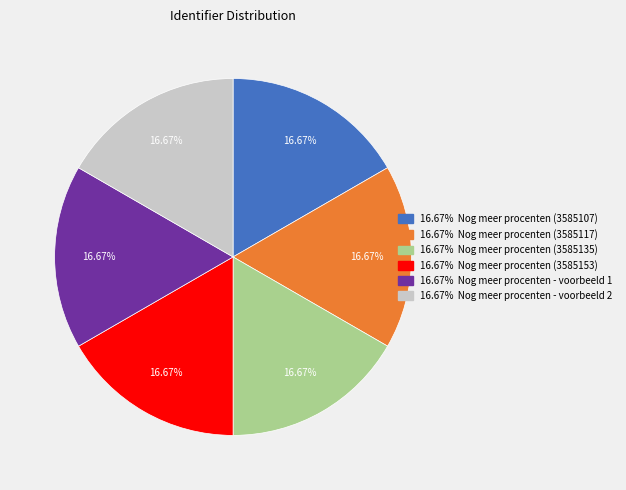

Is there any slice that represents more than half of the pie?

No